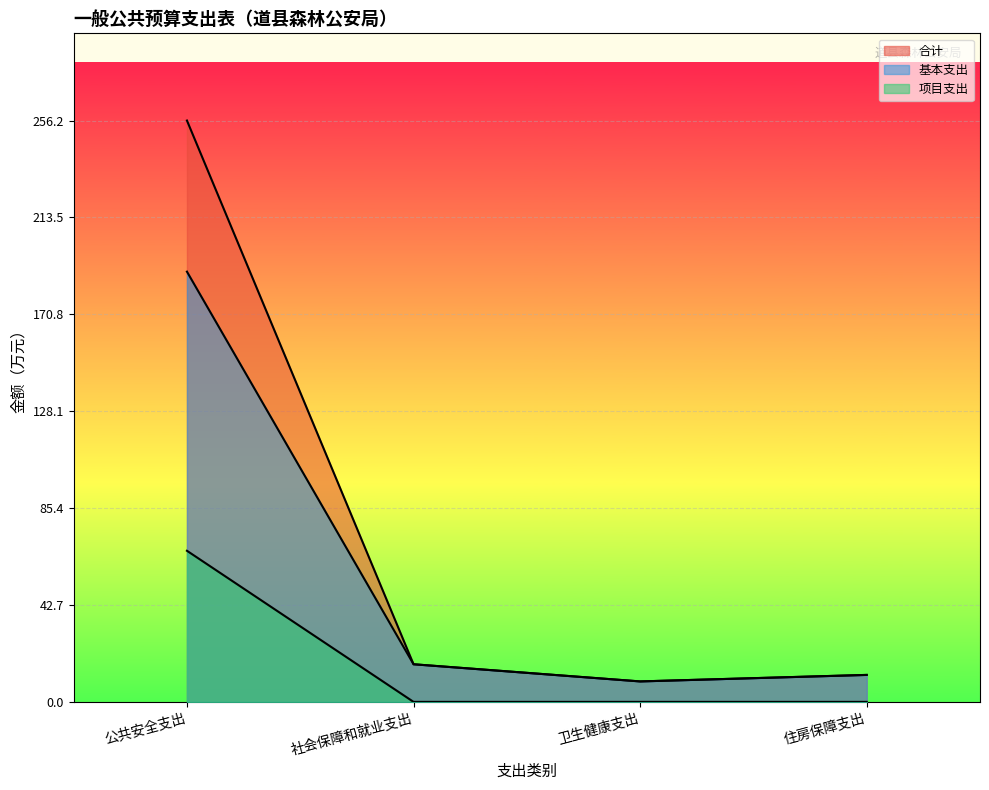

What is the average value of the 合计 series?

73.4